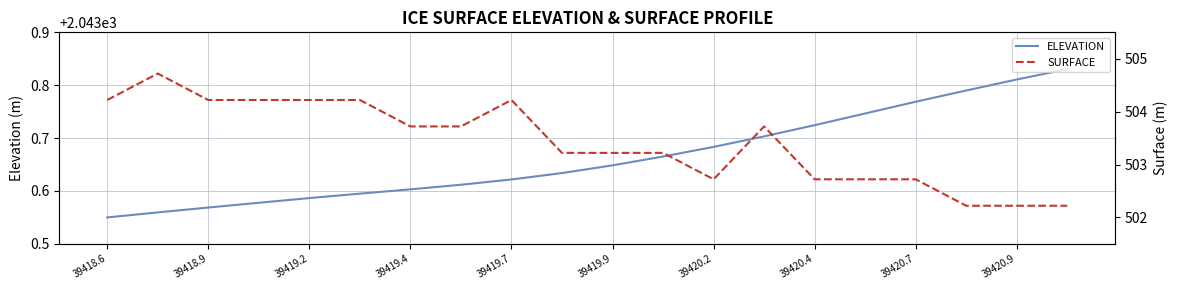

What is the difference between the second highest and minimum values in the ELEVATION series?

0.3